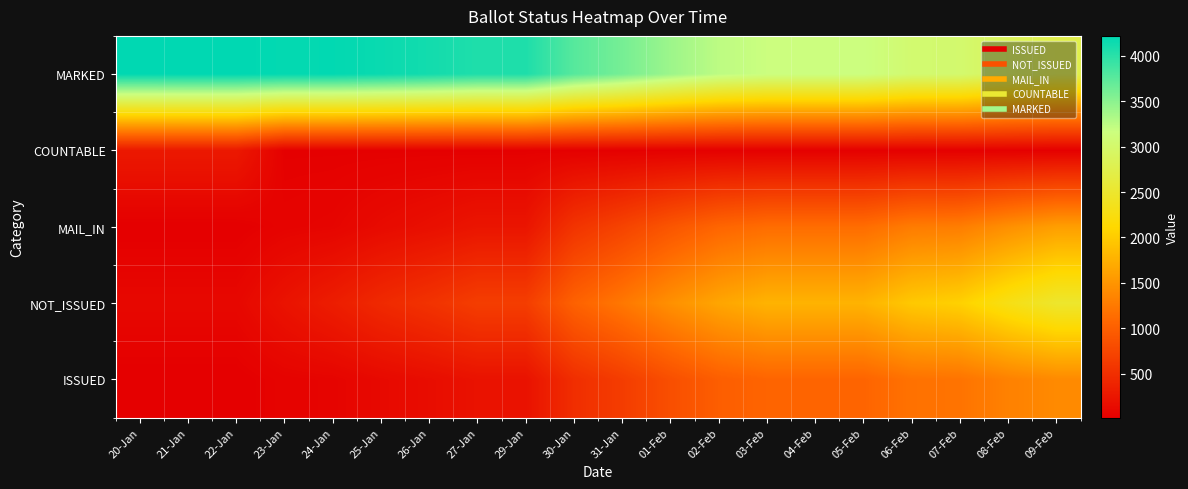

Reading left to right, extract all data points from this chart.

MARKED: 20-Jan=4214	21-Jan=4221	22-Jan=4221	23-Jan=4201	24-Jan=4206	25-Jan=4167	26-Jan=4119	27-Jan=4057	29-Jan=4061	30-Jan=3770	31-Jan=3606	01-Feb=3410	02-Feb=3245	03-Feb=3168	04-Feb=3168	05-Feb=3168	06-Feb=3037	07-Feb=3020	08-Feb=2859	09-Feb=2738
COUNTABLE: 20-Jan=275	21-Jan=275	22-Jan=275	23-Jan=28	24-Jan=28	25-Jan=28	26-Jan=28	27-Jan=28	29-Jan=28	30-Jan=28	31-Jan=28	01-Feb=28	02-Feb=28	03-Feb=28	04-Feb=28	05-Feb=28	06-Feb=27	07-Feb=27	08-Feb=26	09-Feb=24
MAIL_IN: 20-Jan=15	21-Jan=15	22-Jan=15	23-Jan=57	24-Jan=73	25-Jan=131	26-Jan=179	27-Jan=237	29-Jan=237	30-Jan=552	31-Jan=713	01-Feb=901	02-Feb=1061	03-Feb=1133	04-Feb=1133	05-Feb=1133	06-Feb=1272	07-Feb=1287	08-Feb=1451	09-Feb=1587
NOT_ISSUED: 20-Jan=99	21-Jan=99	22-Jan=99	23-Jan=216	24-Jan=320	25-Jan=446	26-Jan=541	27-Jan=654	29-Jan=654	30-Jan=1025	31-Jan=1232	01-Feb=1461	02-Feb=1652	03-Feb=1778	04-Feb=1778	05-Feb=1778	06-Feb=1973	07-Feb=2051	08-Feb=2294	09-Feb=2491
ISSUED: 20-Jan=15	21-Jan=15	22-Jan=15	23-Jan=56	24-Jan=68	25-Jan=115	26-Jan=156	27-Jan=208	29-Jan=208	30-Jan=495	31-Jan=646	01-Feb=832	02-Feb=988	03-Feb=1052	04-Feb=1052	05-Feb=1052	06-Feb=1180	07-Feb=1194	08-Feb=1321	09-Feb=1399